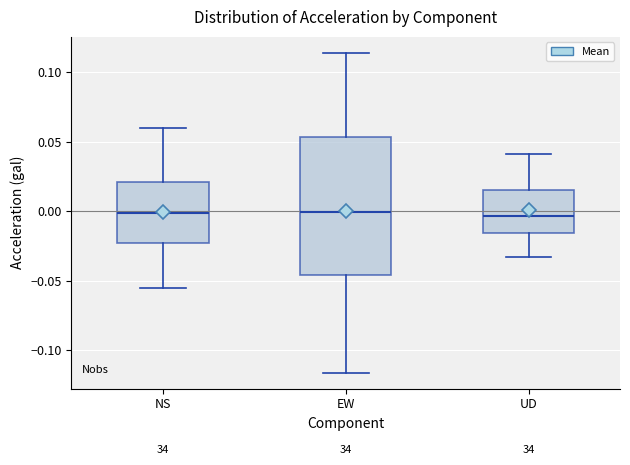

Reading left to right, read every box against the y-axis: the position of its median line, the range the box covers, and the ends of its whiskers. The values are not printed on the chart, so give them approximately, as read against the axis.

NS: median 0.000, box -0.025 to 0.020, whiskers -0.055 to 0.060
EW: median 0.000, box -0.045 to 0.055, whiskers -0.115 to 0.115
UD: median -0.005, box -0.015 to 0.015, whiskers -0.035 to 0.040